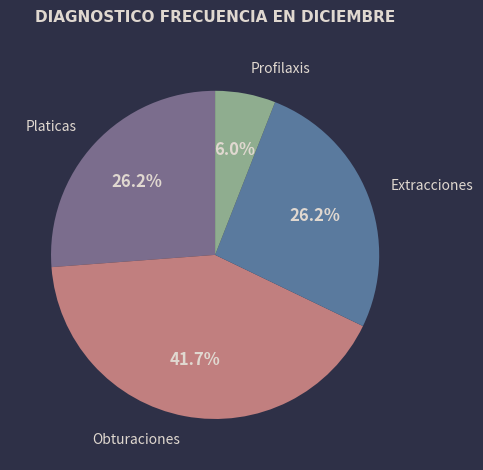

What is the ratio of the value at Obturaciones to the value at Profilaxis?

7.0